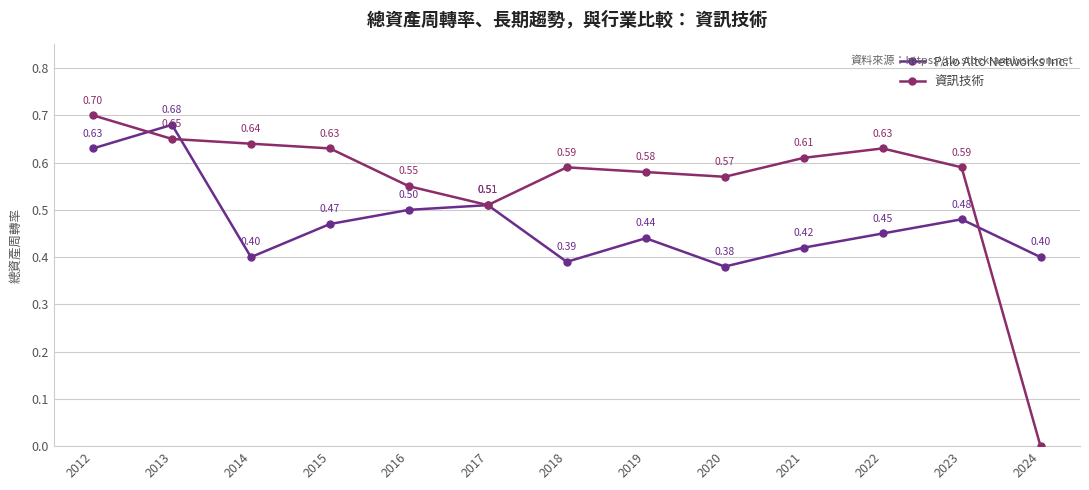

What is the difference between the maximum and second lowest values in the 資訊技術 series?

0.2